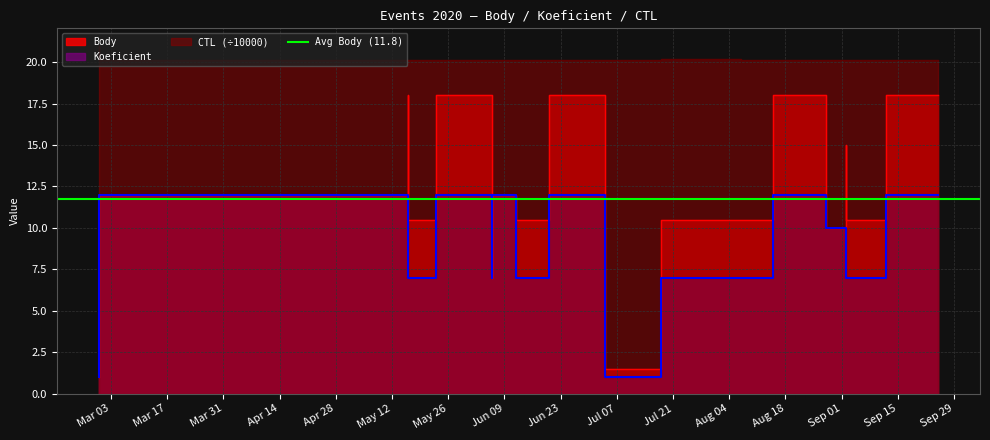

The Koeficient series shows 15.9 at 2020-06-12. True or false?

False